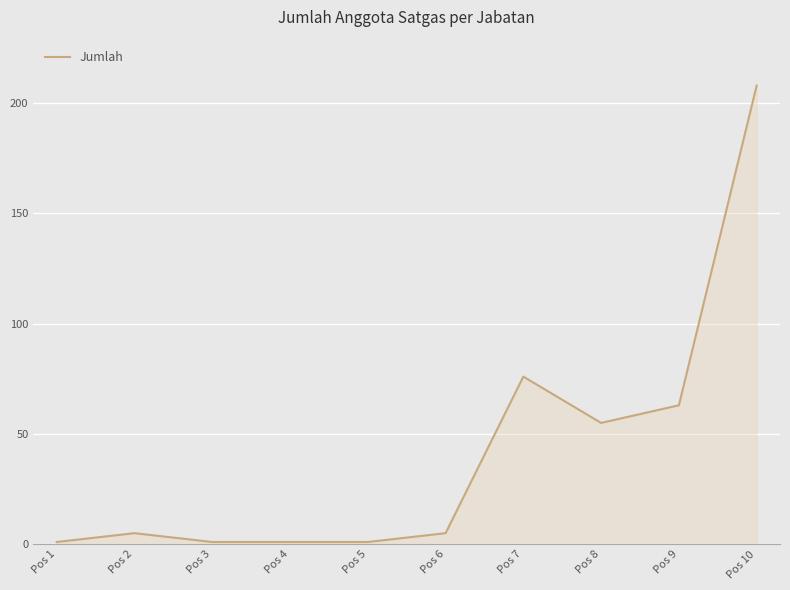

What is the greatest value displayed?

208